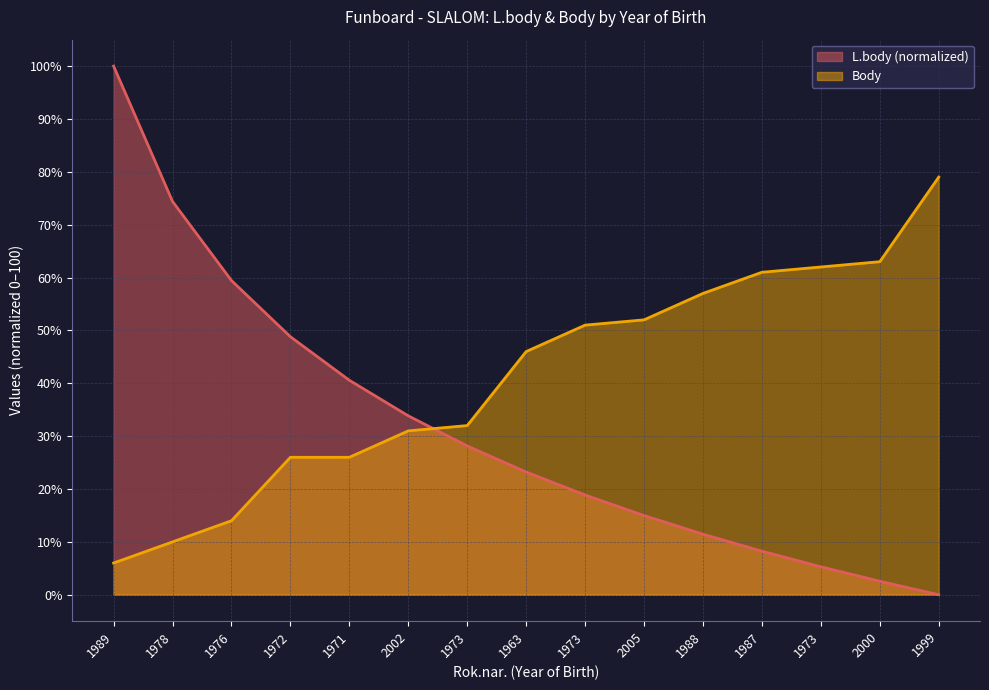

What is the sum of all L.body values?

469.8